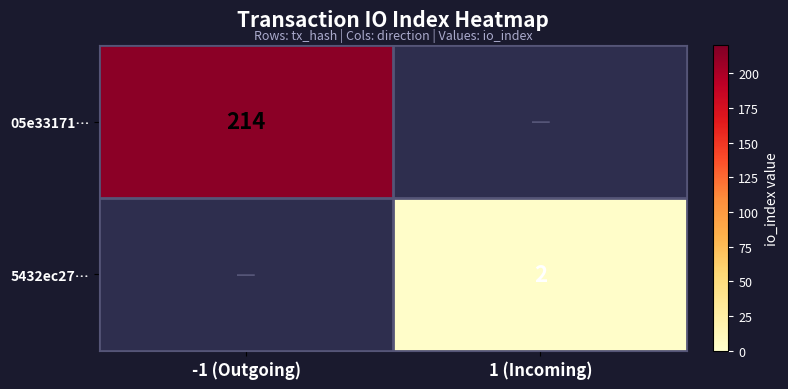

The 05e33171… series shows 76 at -1 (Outgoing). True or false?

False